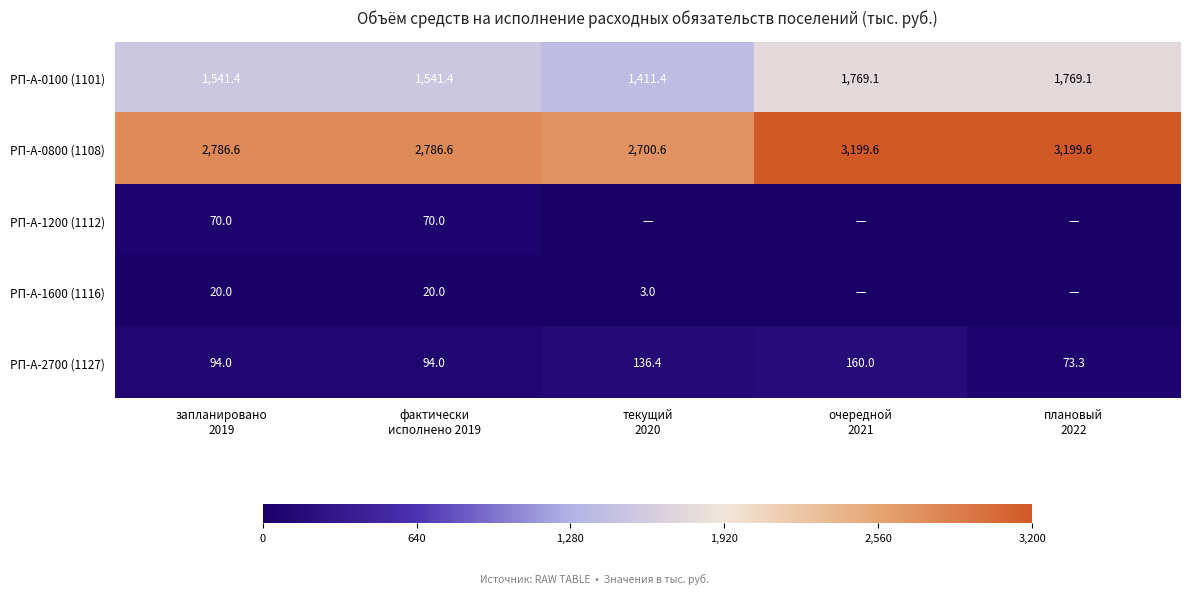

What is the average value of the РП-А-2700 (1127) series?

111.5